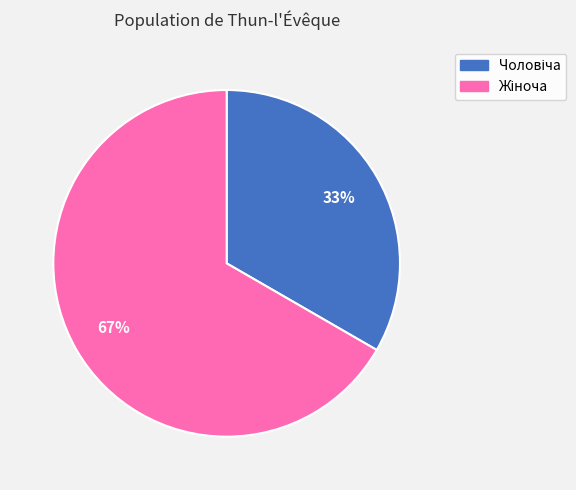

To the nearest percent, what is the average slice percentage?

50%